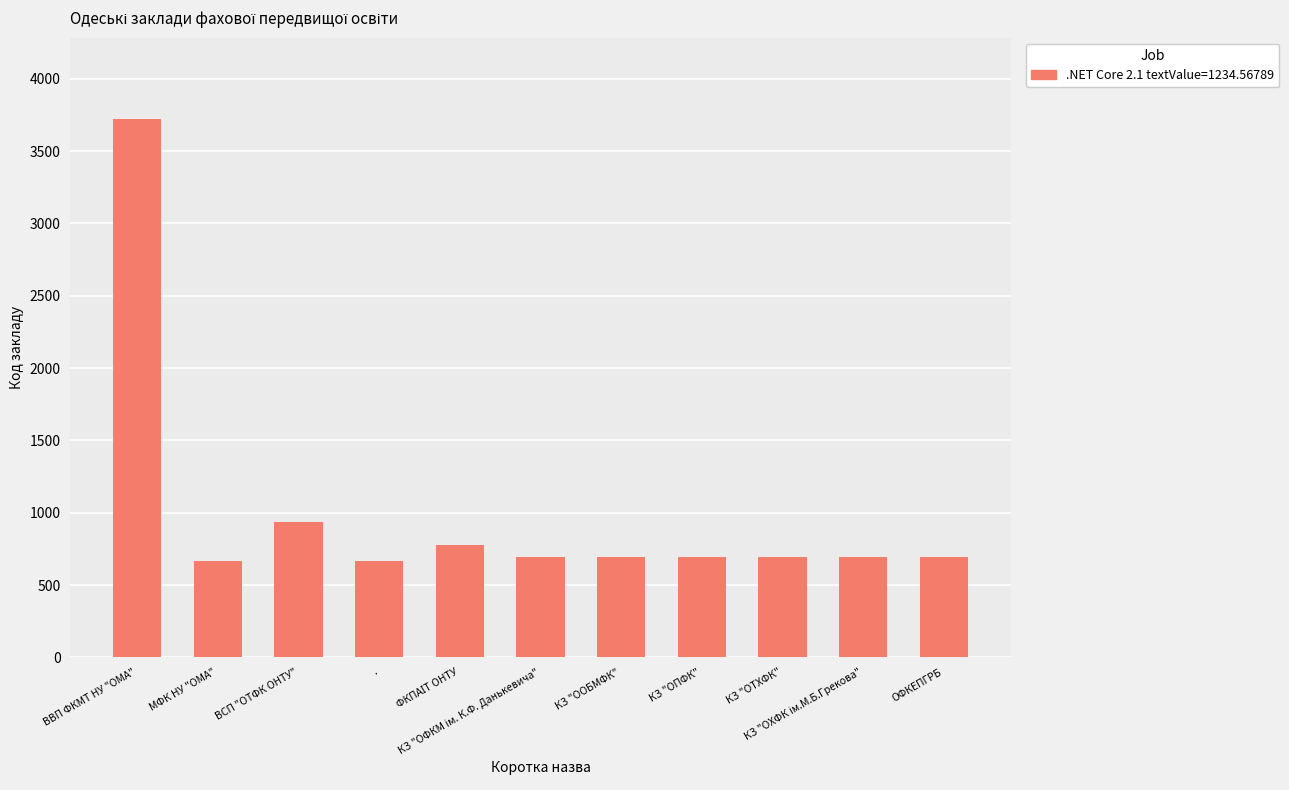

What is the difference between the maximum and minimum values?

3058